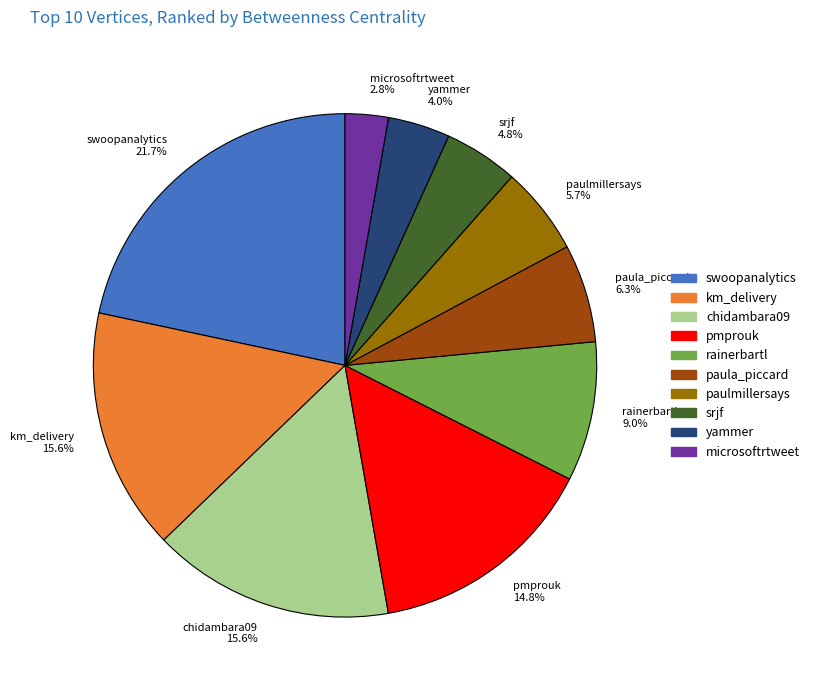

To the nearest percent, what is the difference between the largest and smallest slice percentages?

19%